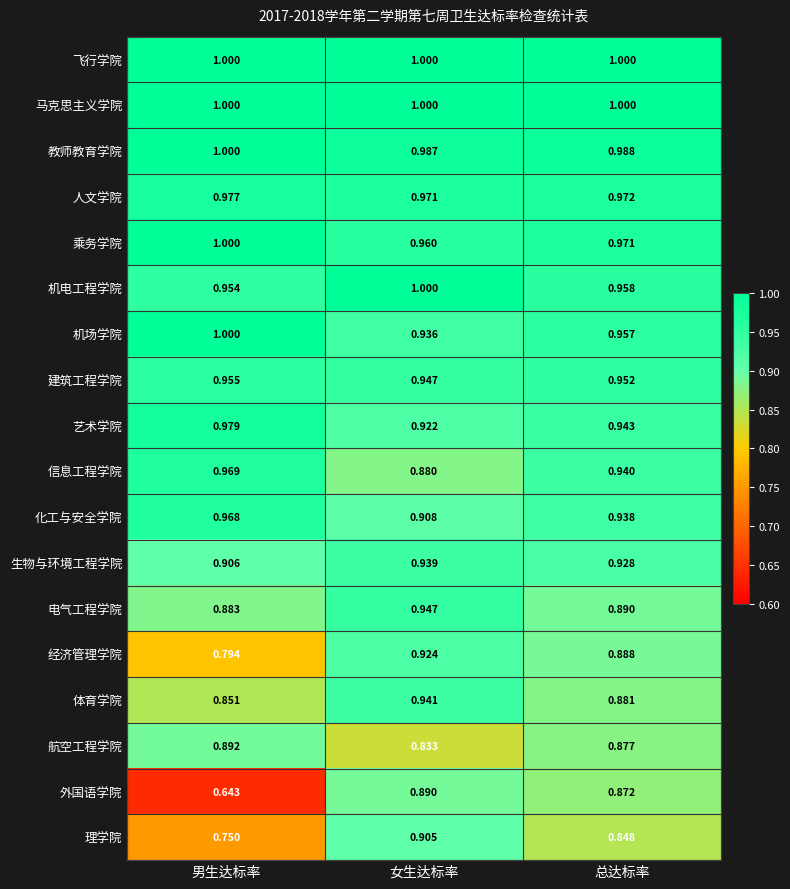

Is the value of 体育学院 at 总达标率 greater than the value of 艺术学院 at 男生达标率?

No